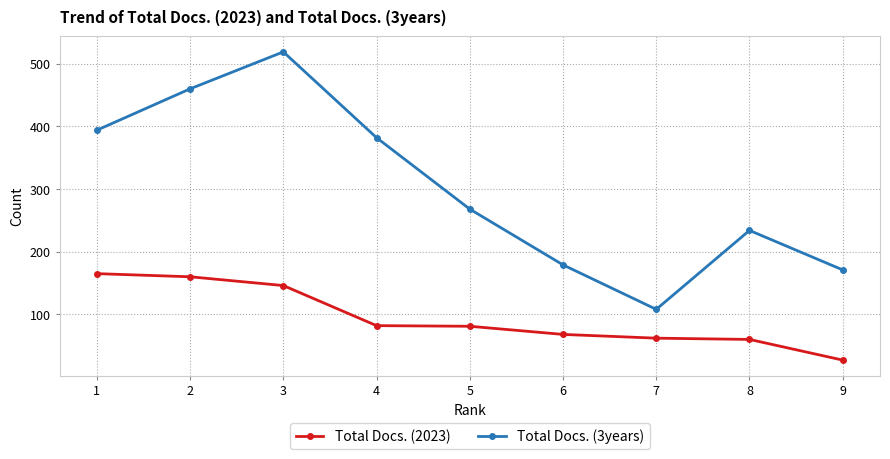

What are all the series names shown in the legend?

Total Docs. (2023), Total Docs. (3years)